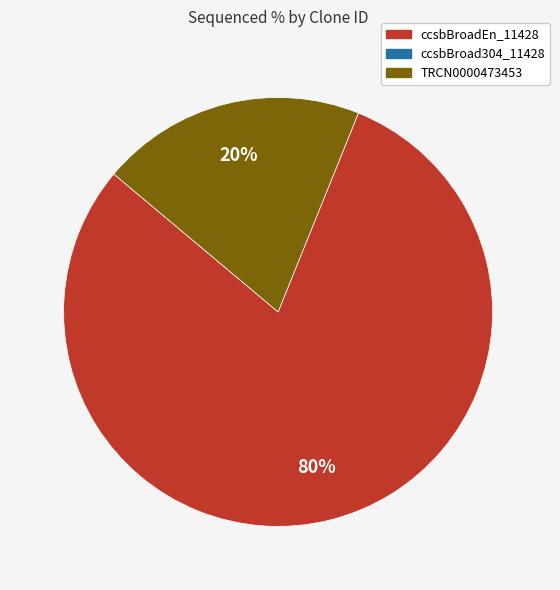

To the nearest percent, what is the average slice percentage?

50%